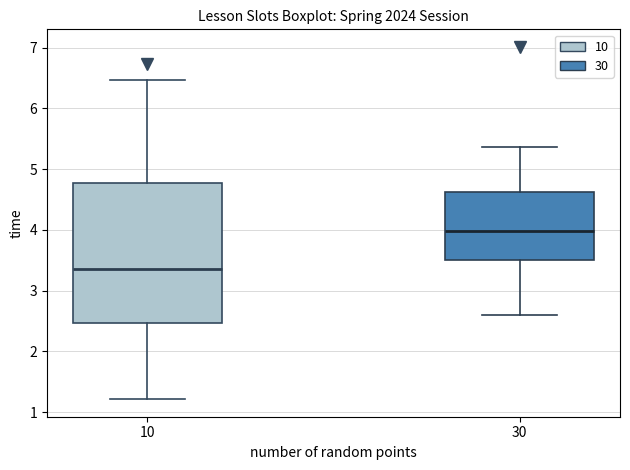

Reading left to right, read every box against the y-axis: the position of its median line, the range the box covers, and the ends of its whiskers. The values are not printed on the chart, so give them approximately, as read against the axis.

10: median 3.4, box 2.5 to 4.8, whiskers 1.2 to 6.5
30: median 4.0, box 3.5 to 4.6, whiskers 2.6 to 5.4